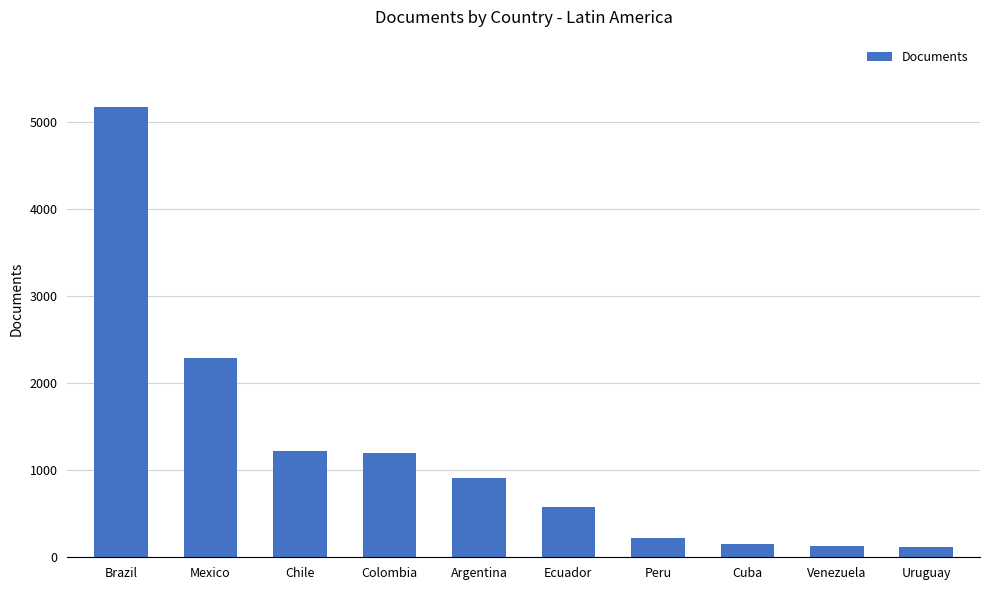

What value does the data have at Chile?

1216